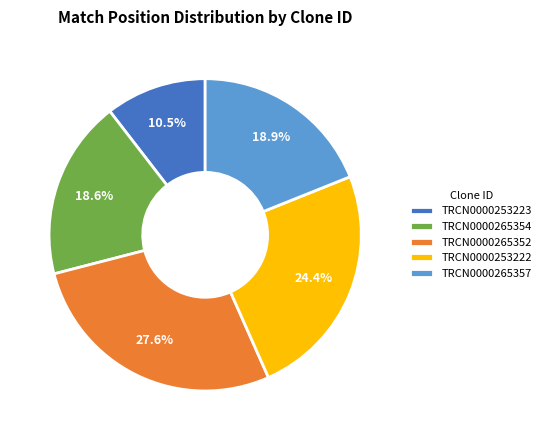

Is it true that TRCN0000265352 is 38% of the pie?

False